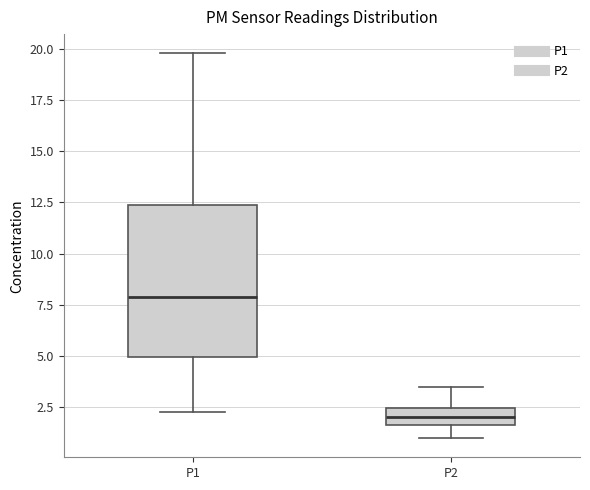

Which box has the highest median line?

P1